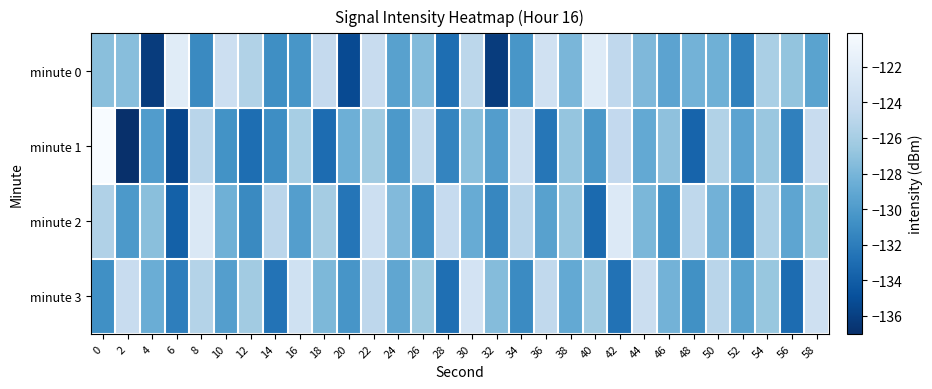

What is the spread (max minus min) of values at 42?

10.3